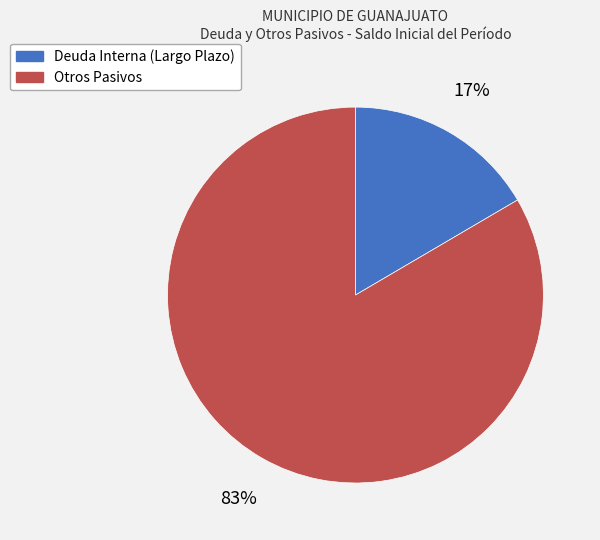

Combined, do Otros Pasivos and Deuda Interna (Largo Plazo) account for over 50%?

Yes